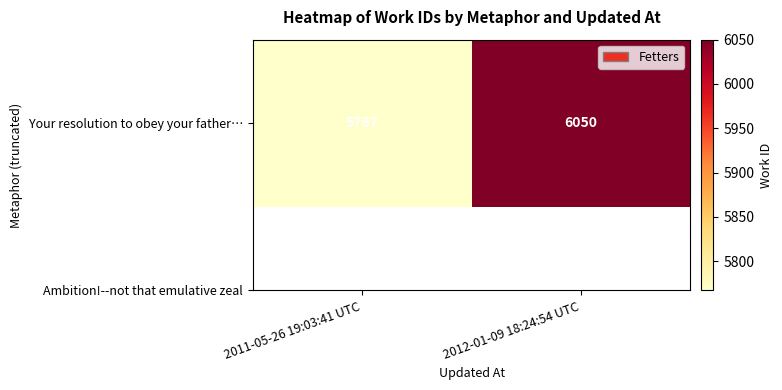

Reading left to right, extract all data points from this chart.

5767	6050